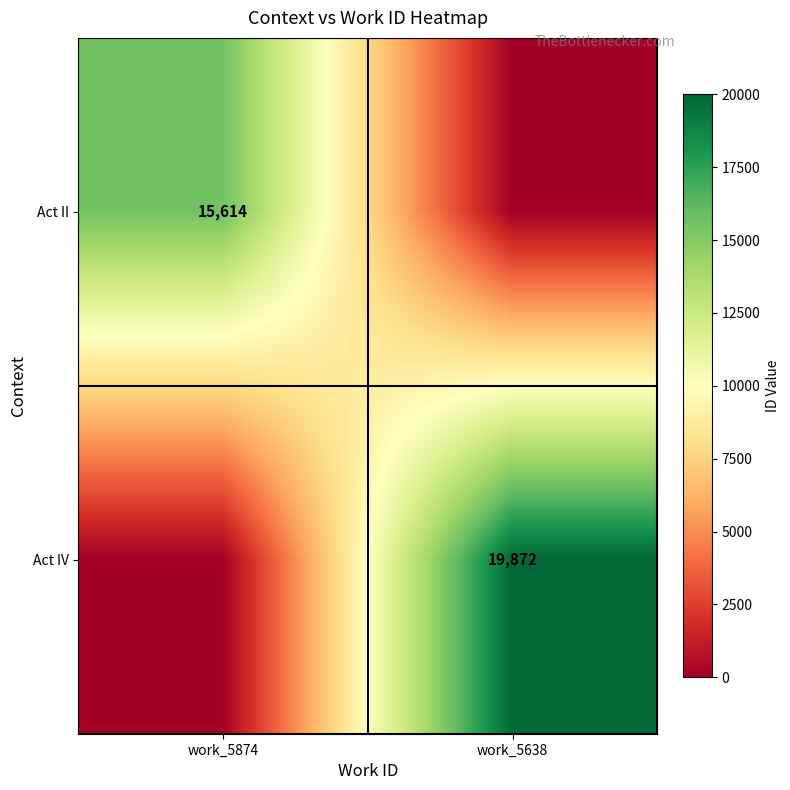

Is it true that Act IV equals 19872 at work_5638?

True